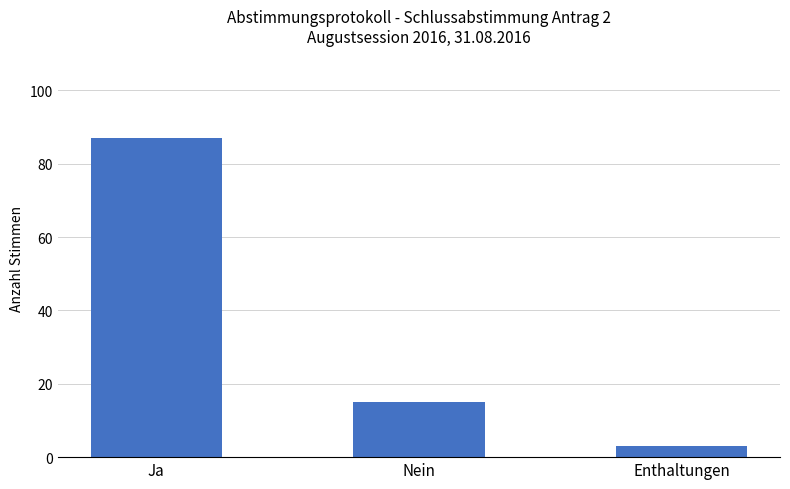

Read the value at Enthaltungen, to the nearest 5.

5